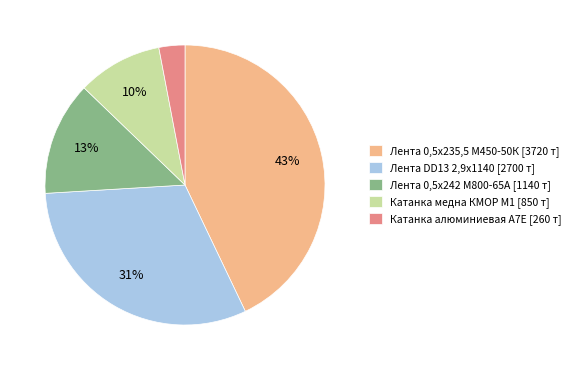

How many segments does this pie chart have?

5